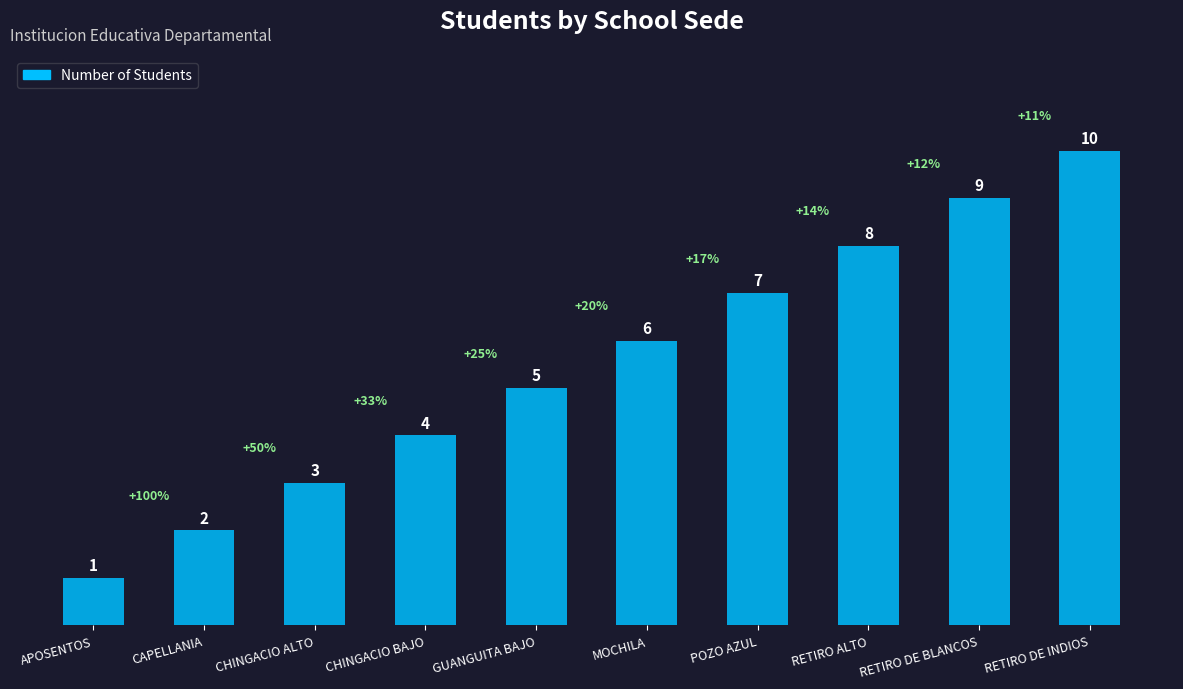

What is the difference between the maximum and second lowest values?

8